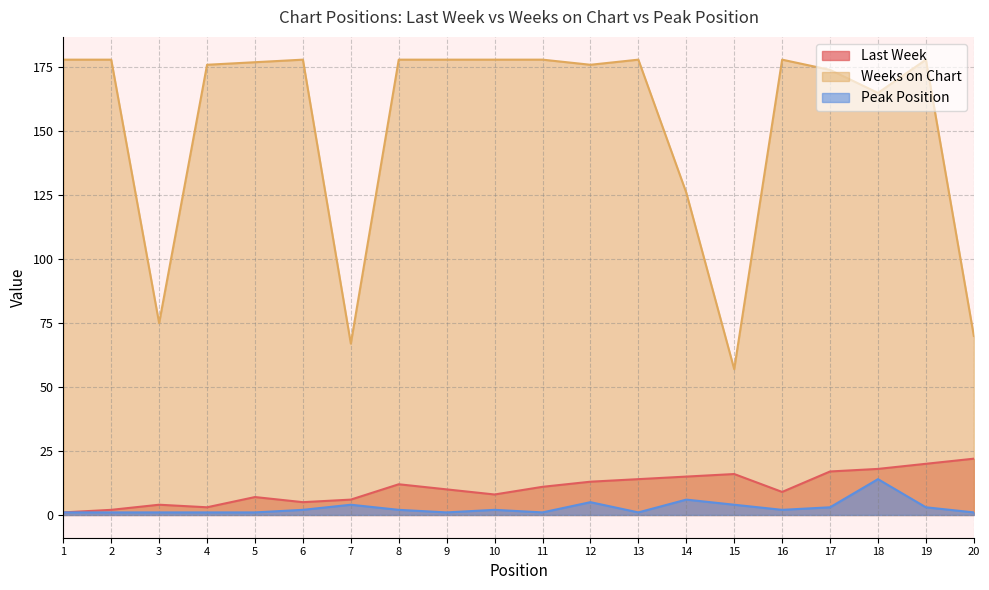

Rank the series by their maximum value, from highest to lowest.

Weeks on Chart, Last Week, Peak Position